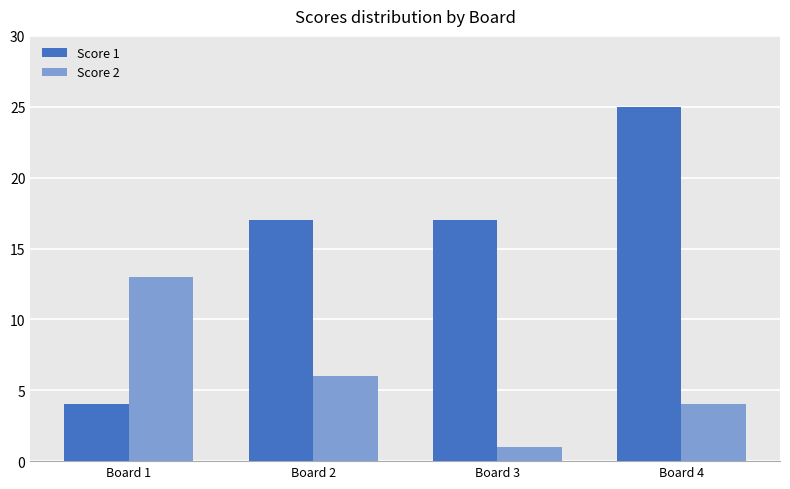

Rank the series at Board 3 from lowest to highest value.

Score 2, Score 1